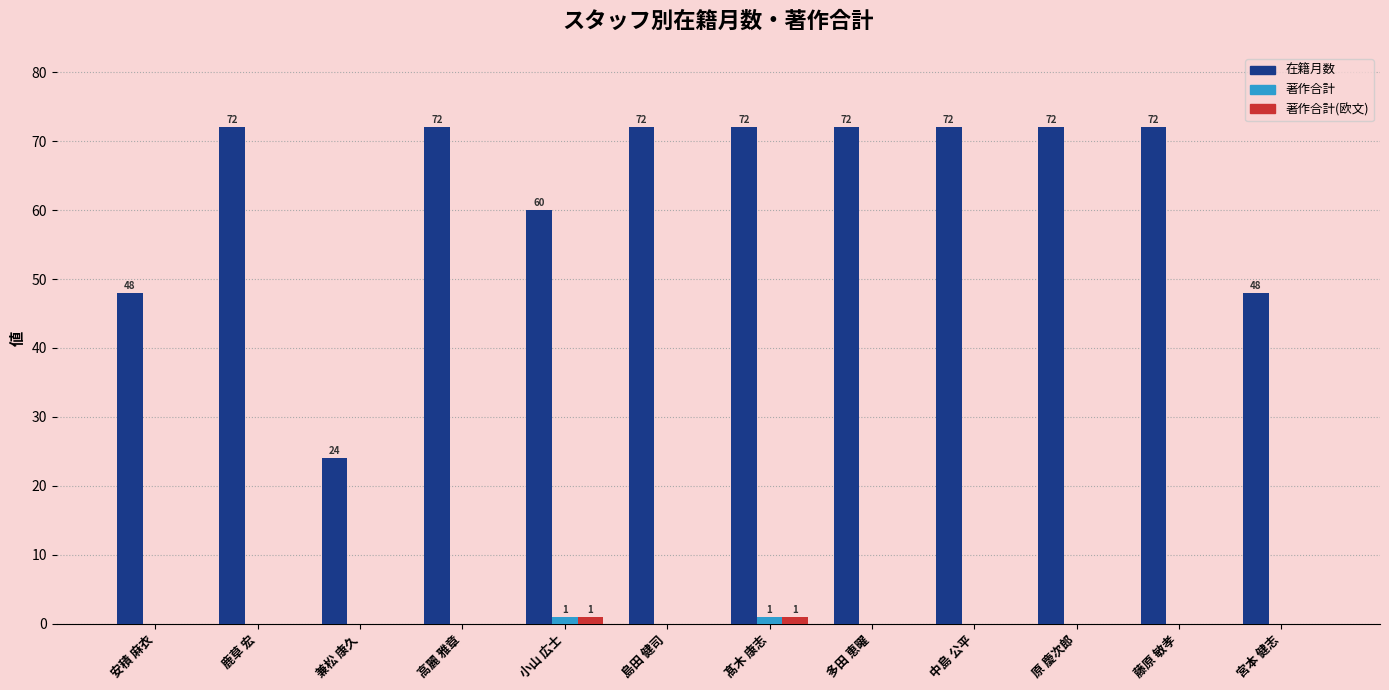

What is the total value across all series at 多田 恵曜?

72